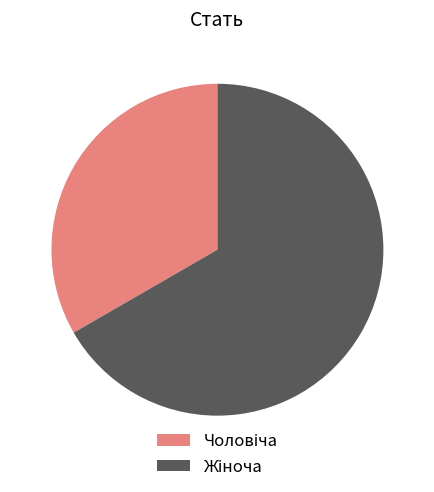

Is there any slice that represents more than half of the pie?

Yes